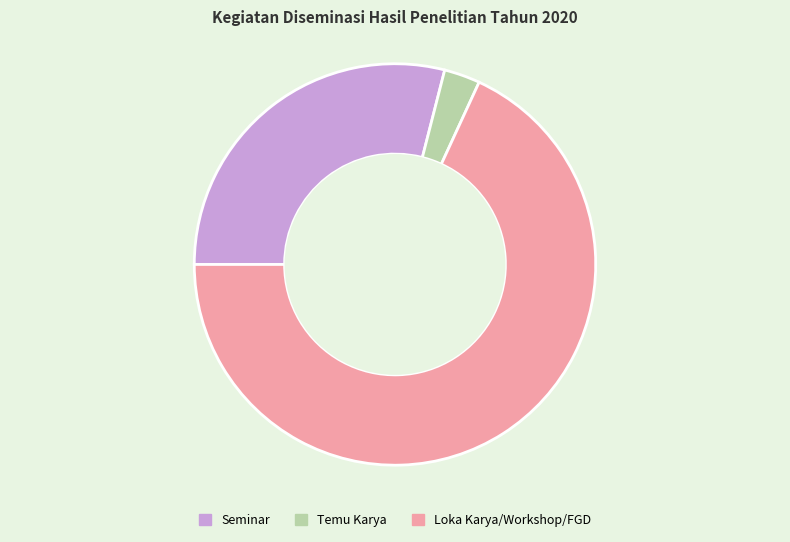

Approximately how many times larger is the value at Seminar compared to Loka Karya/Workshop/FGD?

0.4